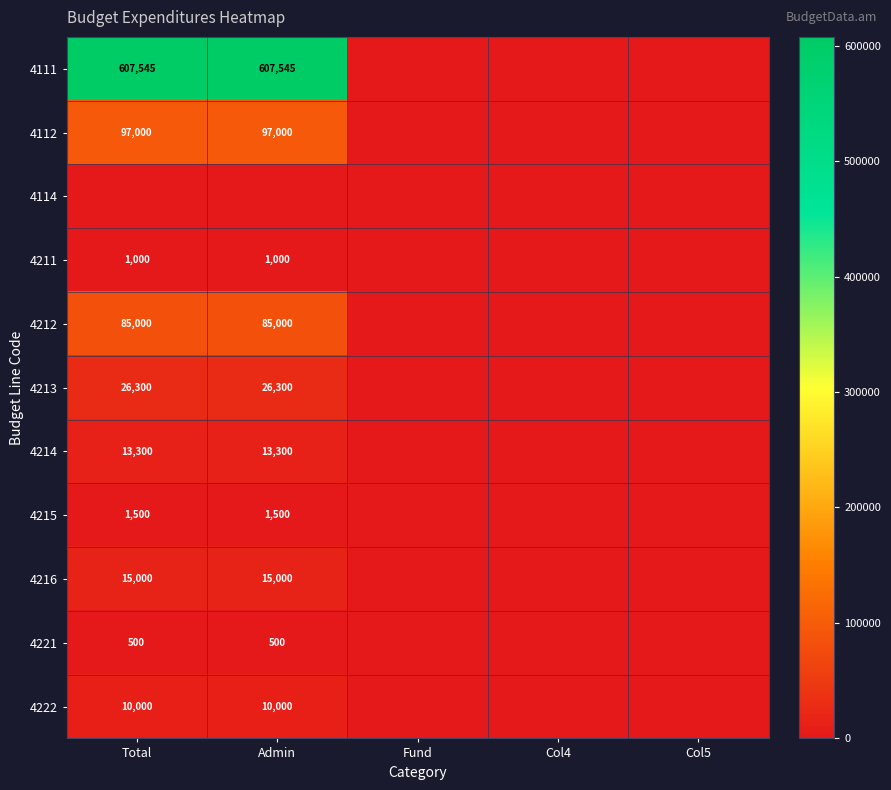

Is it true that 4111 equals 607545 at Admin?

True